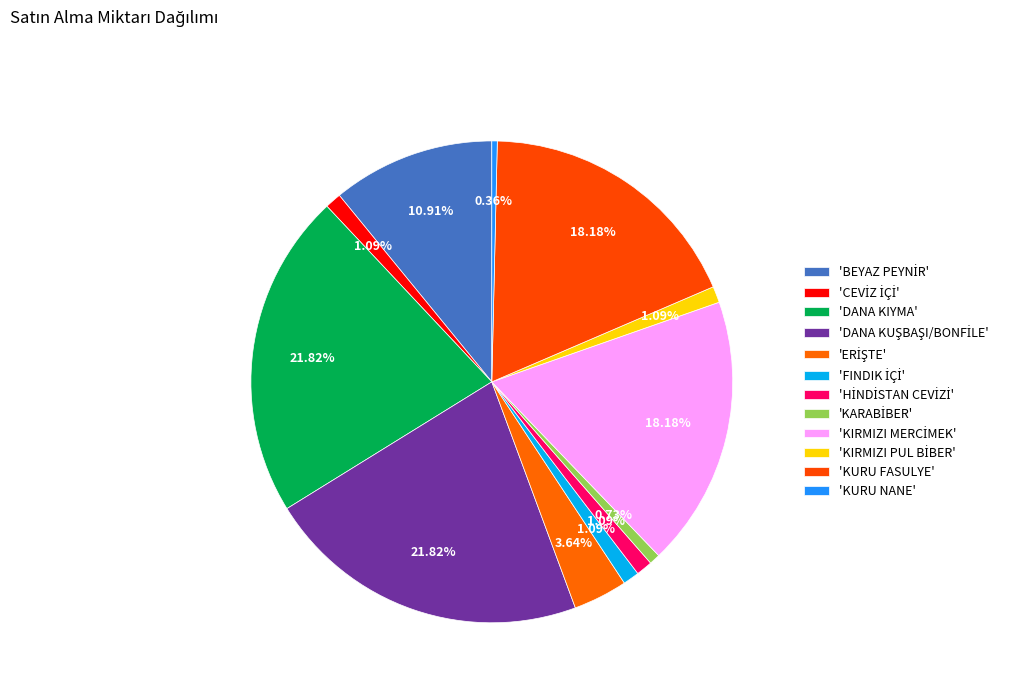

What is the largest slice in the pie chart?

DANA KIYMA